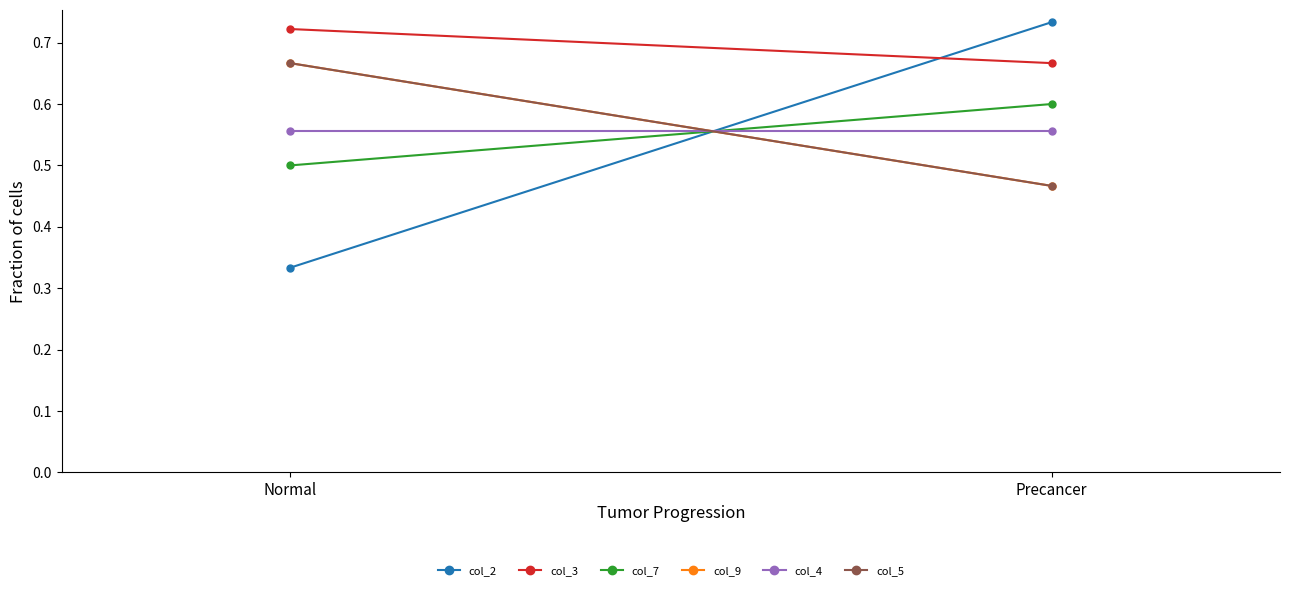

What is the average value of the col_5 series?

0.6